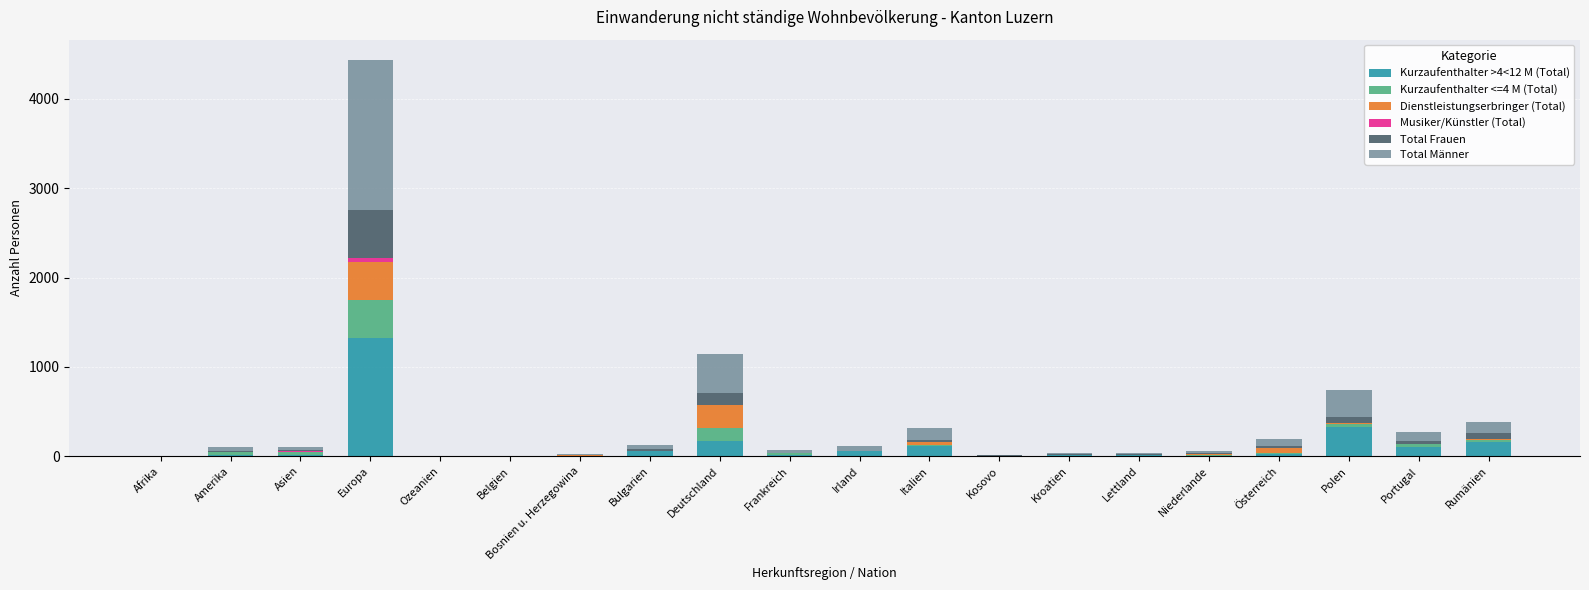

Which category has the highest value in the Kurzaufenthalter >4<12 M (Total) series?

Europa